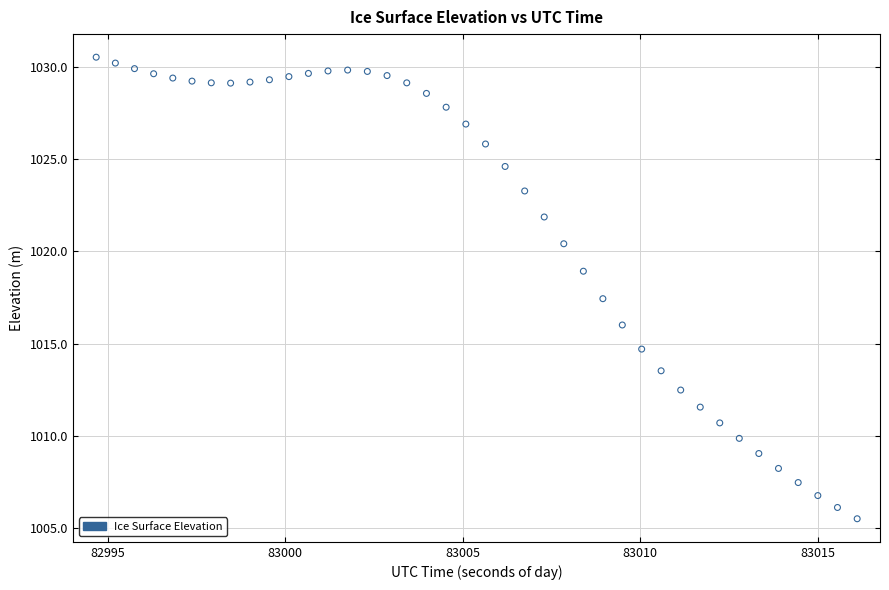

What Y value in the scatter plot is closest to 1018?

1017.4